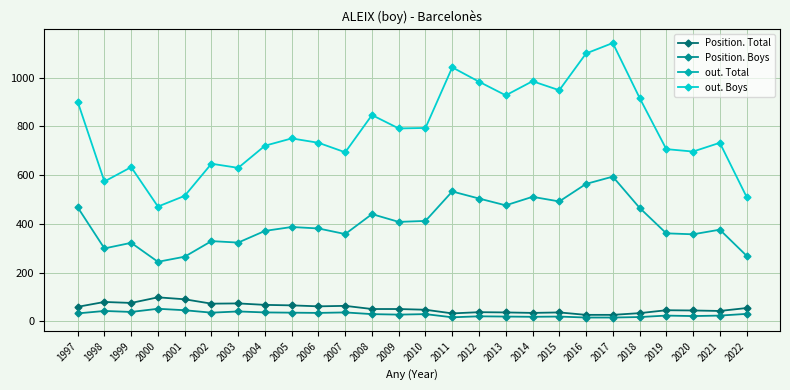

True or false: Position. Boys and Position. Total intersect in this chart.

False